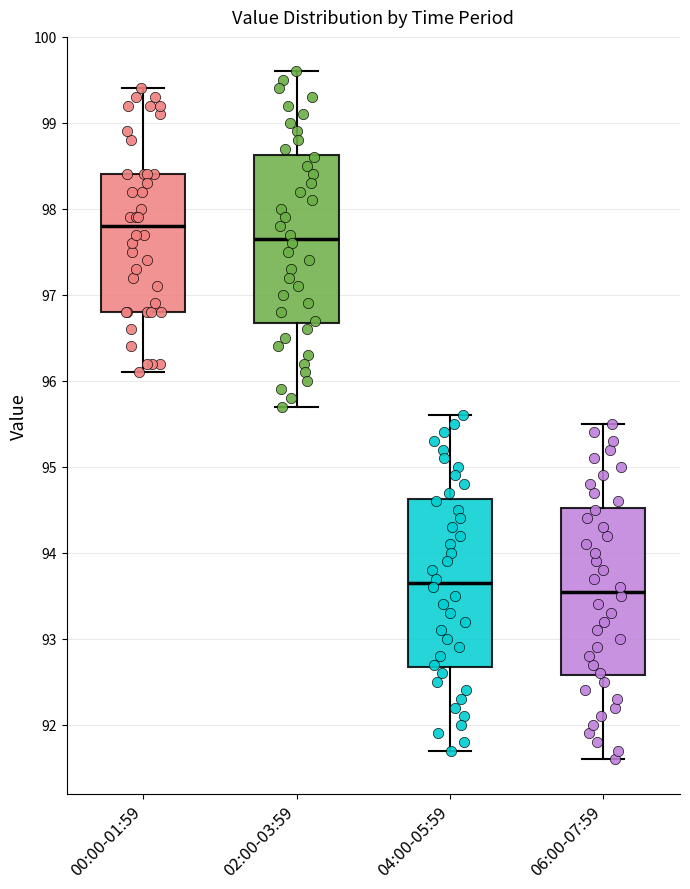

Which box has the lowest median line?

06:00-07:59